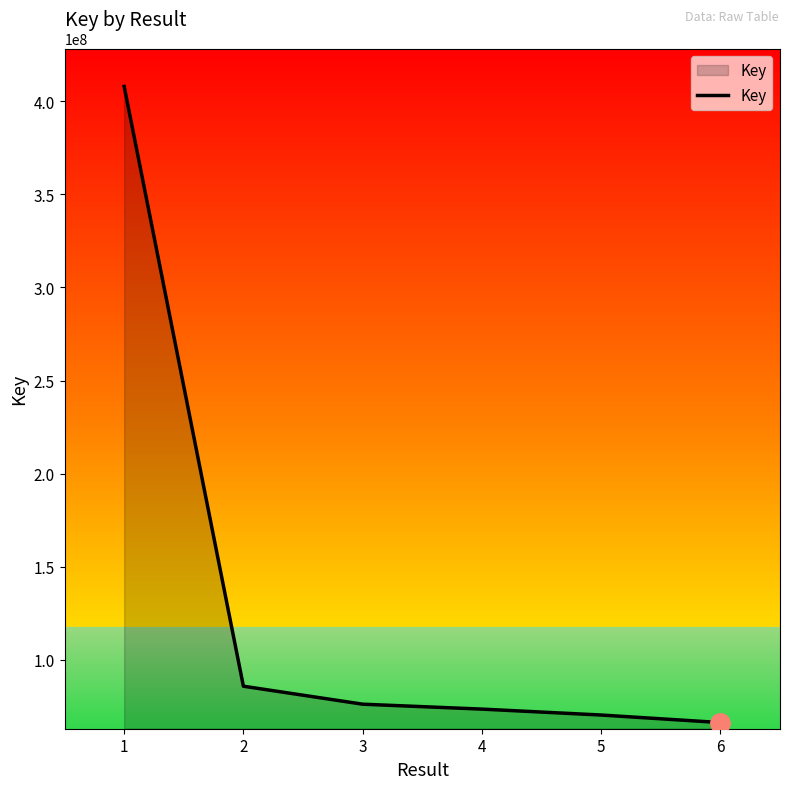

True or false: there are more than 2 points higher than both neighbors.

False